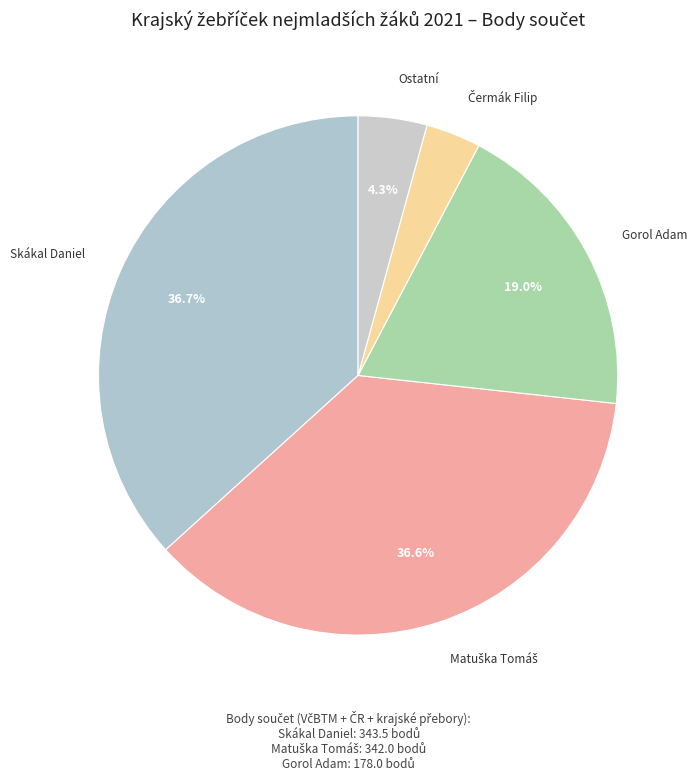

How many segments does this pie chart have?

5